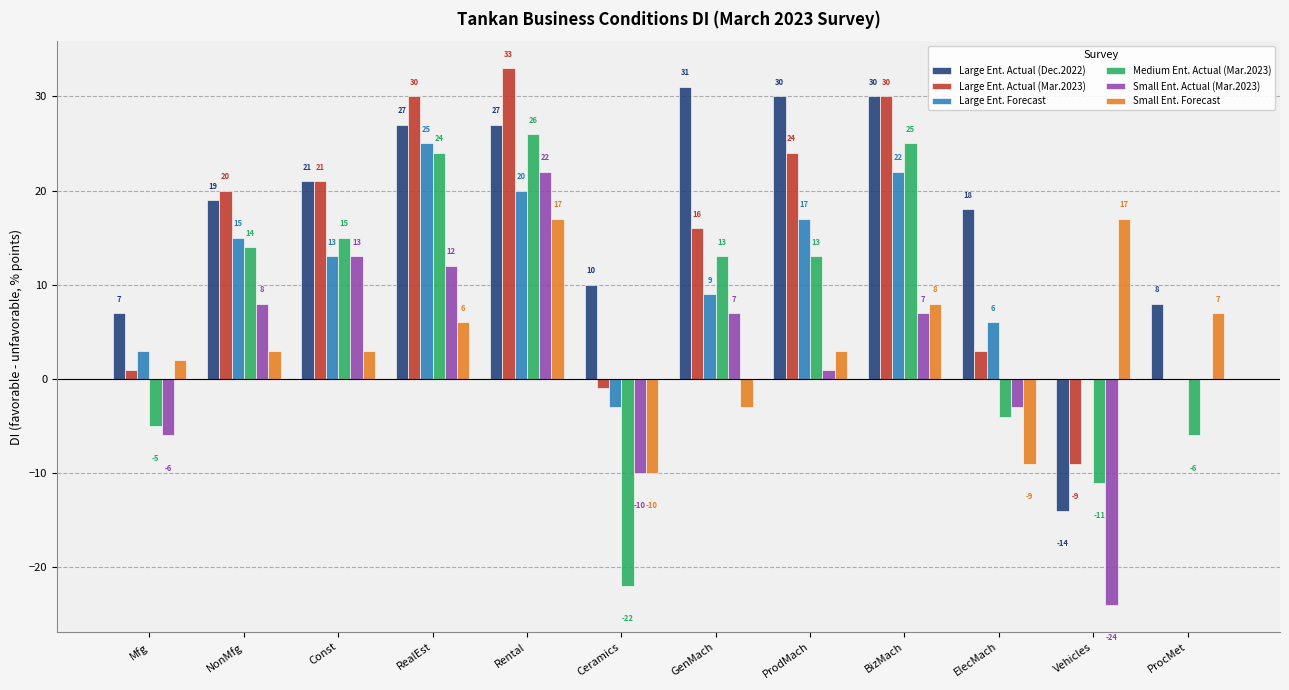

How many groups of bars are there?

12